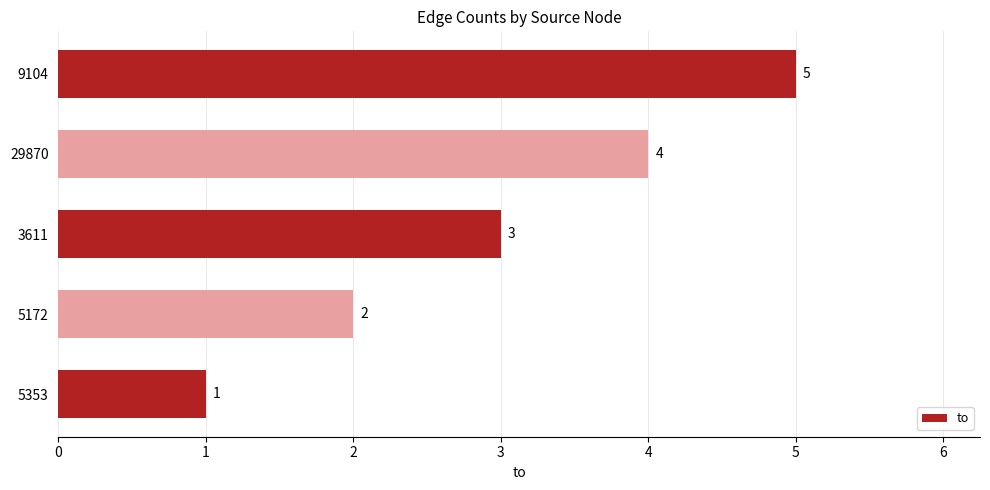

How many series are shown in this chart?

1